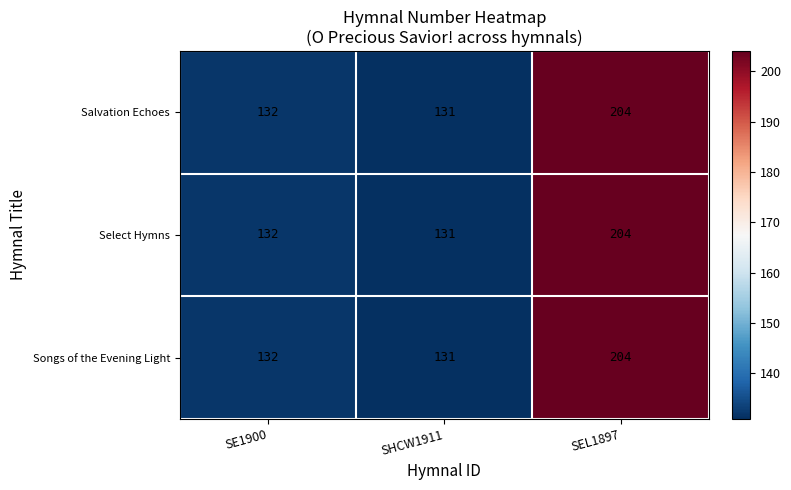

The value of Salvation Echoes at SHCW1911 is 131. True or false?

True